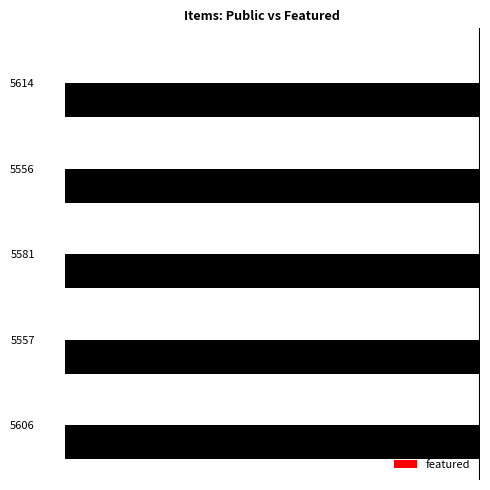

Reading left to right, list all the values displayed in this chart.

public: 5606=1	5557=1	5581=1	5556=1	5614=1
featured: 5606=0	5557=0	5581=0	5556=0	5614=0